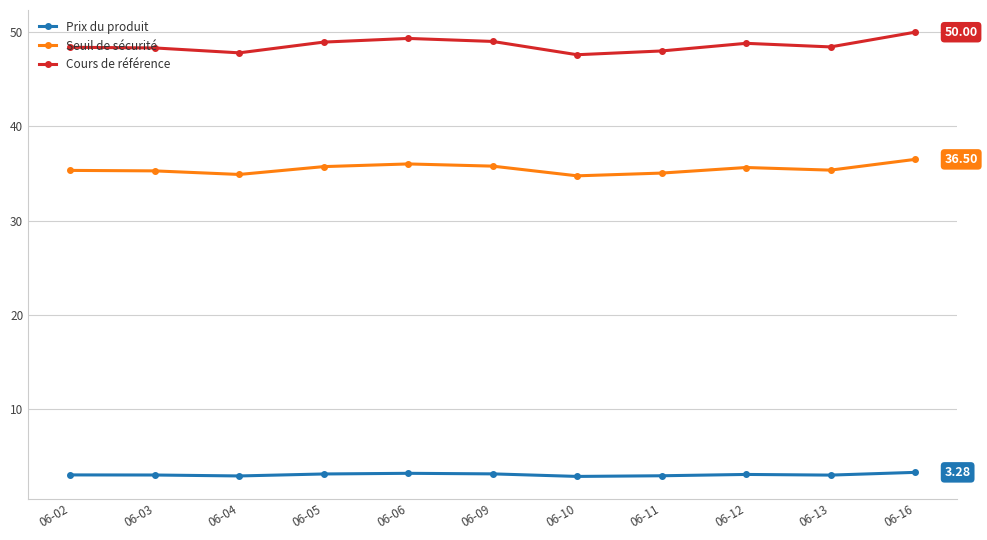

List the series in order of their peak value, lowest first.

Prix du produit, Seuil de sécurité, Cours de référence